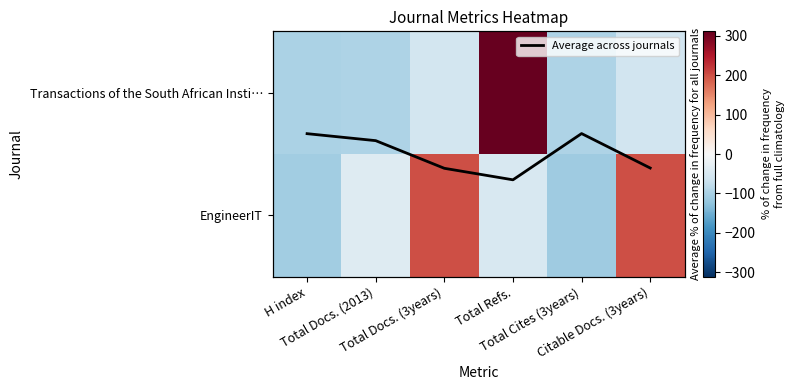

How many data points in Transactions of the South African Insti… are less than -59?

4